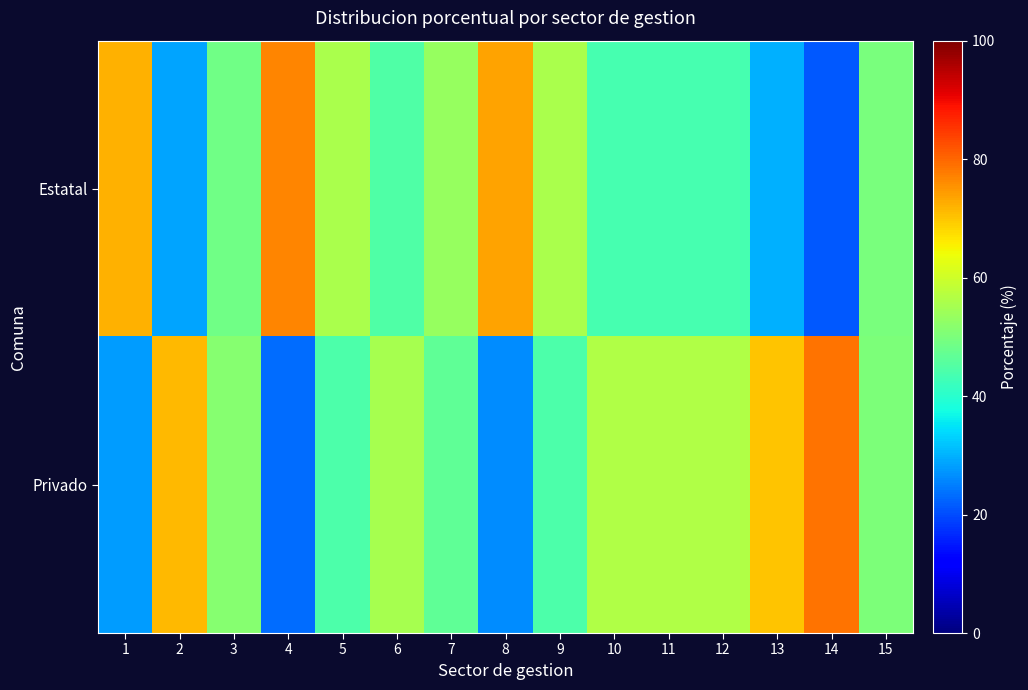

Which has a higher value, 7 or 15?

7